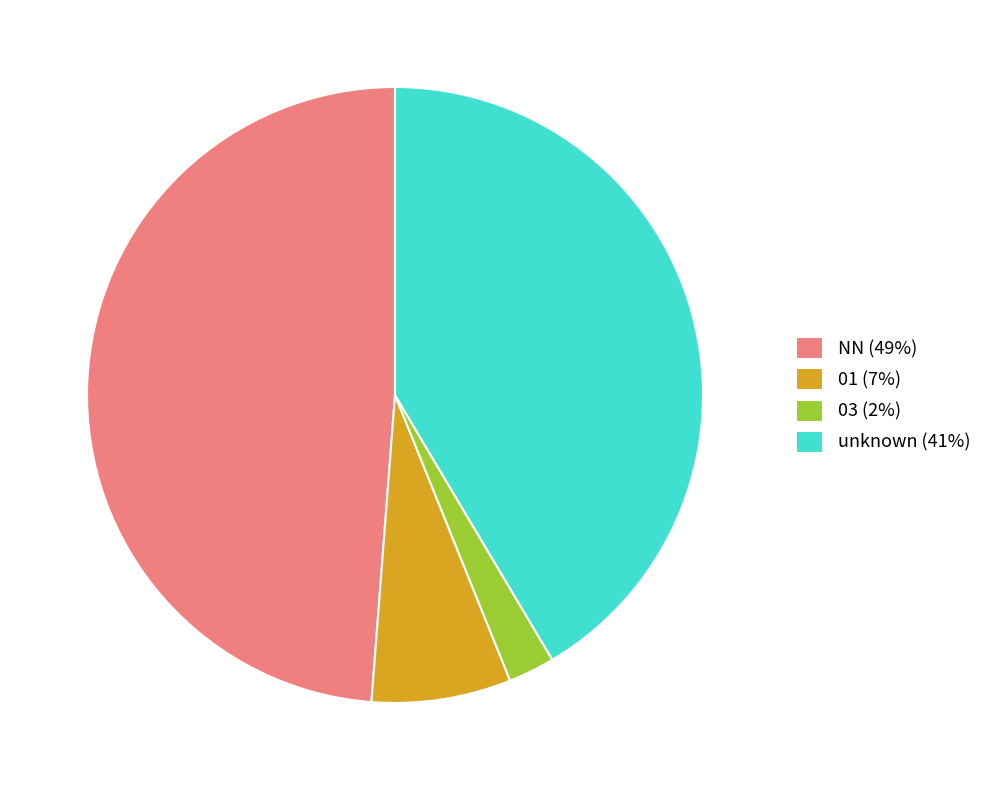

Do 01 (7%) and 03 (2%) together represent more than half of the pie?

No